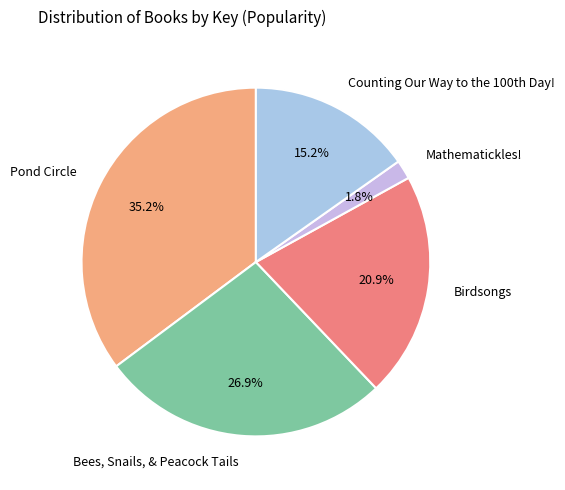

What percentage is the Bees, Snails, & Peacock Tails slice, to the nearest percent?

27%